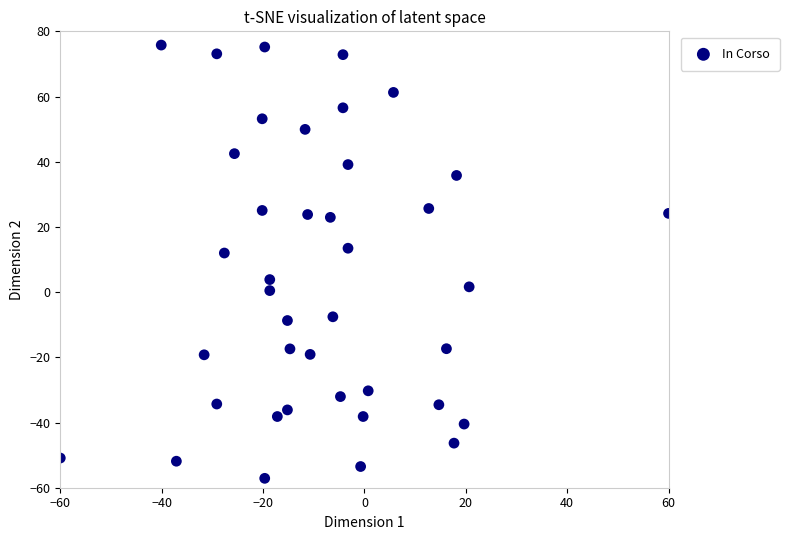

What Y value in the scatter plot is closest to 9?

12.0